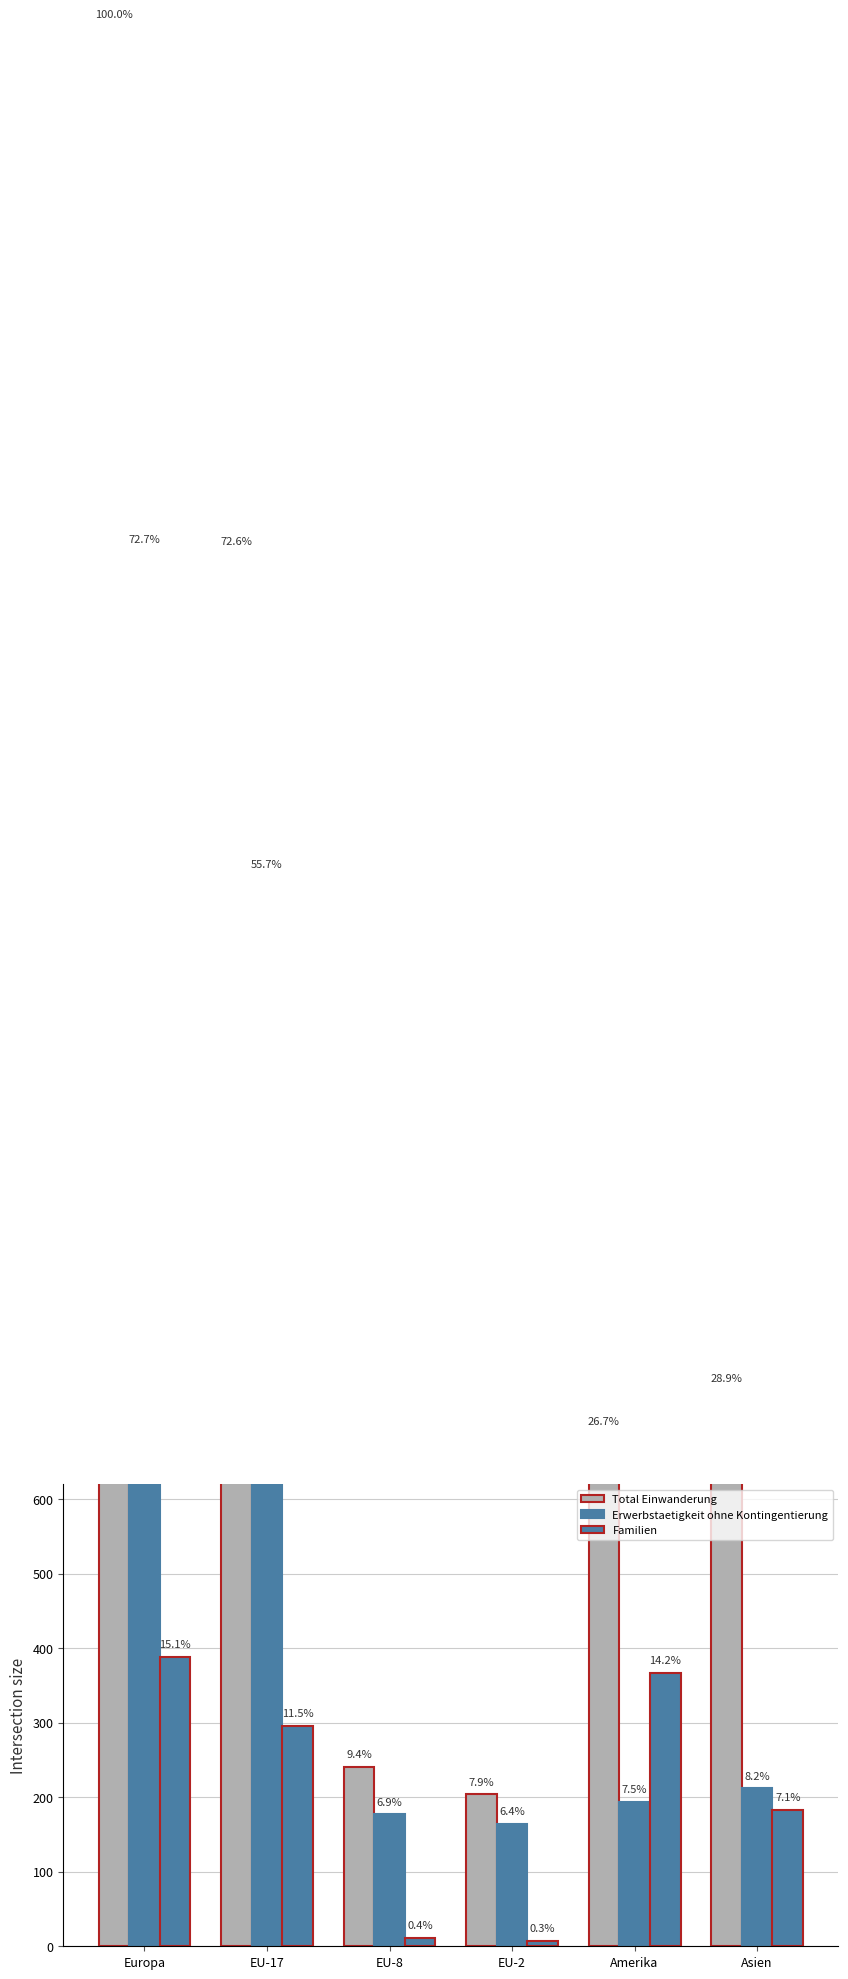

Which has a higher value, Europa or Amerika?

Europa